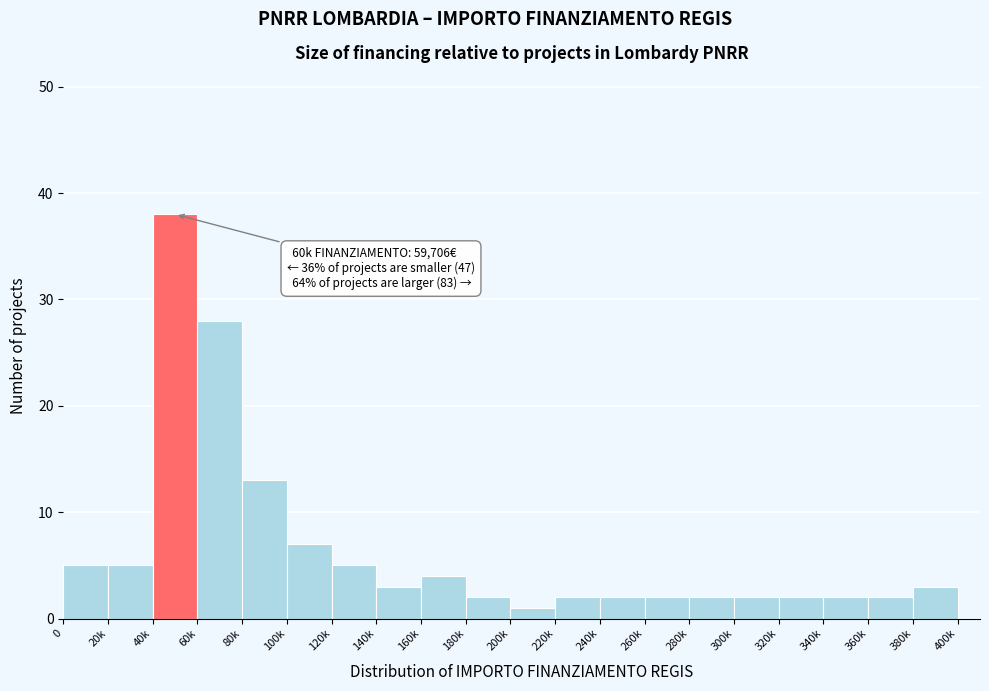

Reading left to right, extract all data points from this chart.

0=5	20k=5	40k=38	60k=28	80k=13	100k=7	120k=5	140k=3	160k=4	180k=2	200k=1	220k=2	240k=2	260k=2	280k=2	300k=2	320k=2	340k=2	360k=2	380k=3